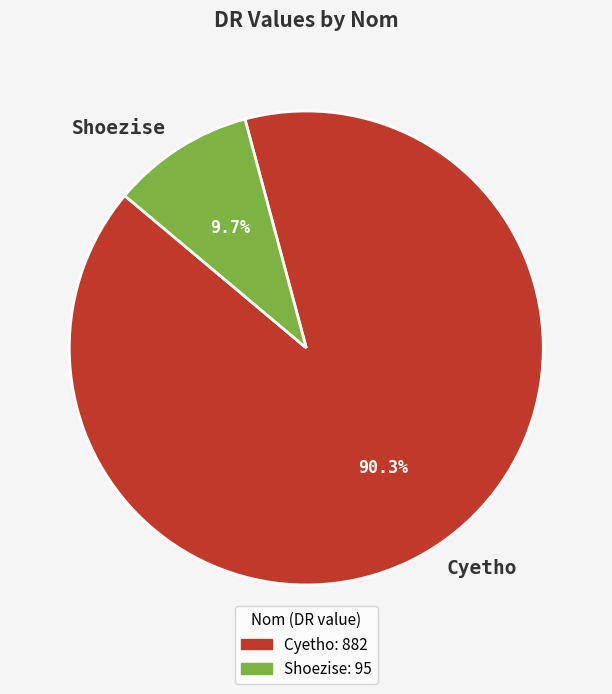

To the nearest percent, what is the difference between the Shoezise and Cyetho slice percentages?

81%